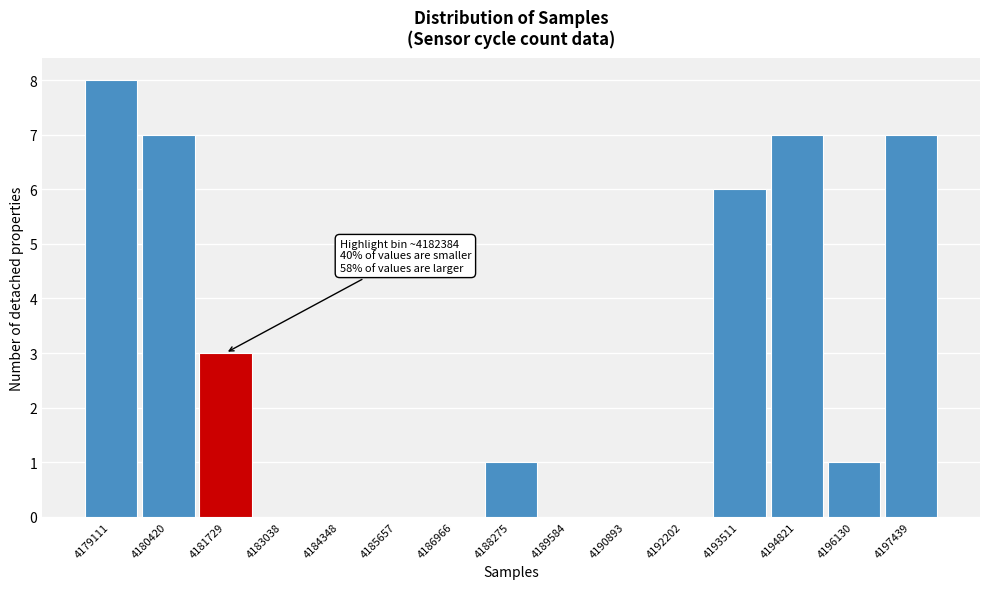

Reading left to right, what are all the values shown in this chart?

4179111=8	4180420=7	4181729=3	4183038=0	4184348=0	4185657=0	4186966=0	4188275=1	4189584=0	4190893=0	4192202=0	4193511=6	4194821=7	4196130=1	4197439=7